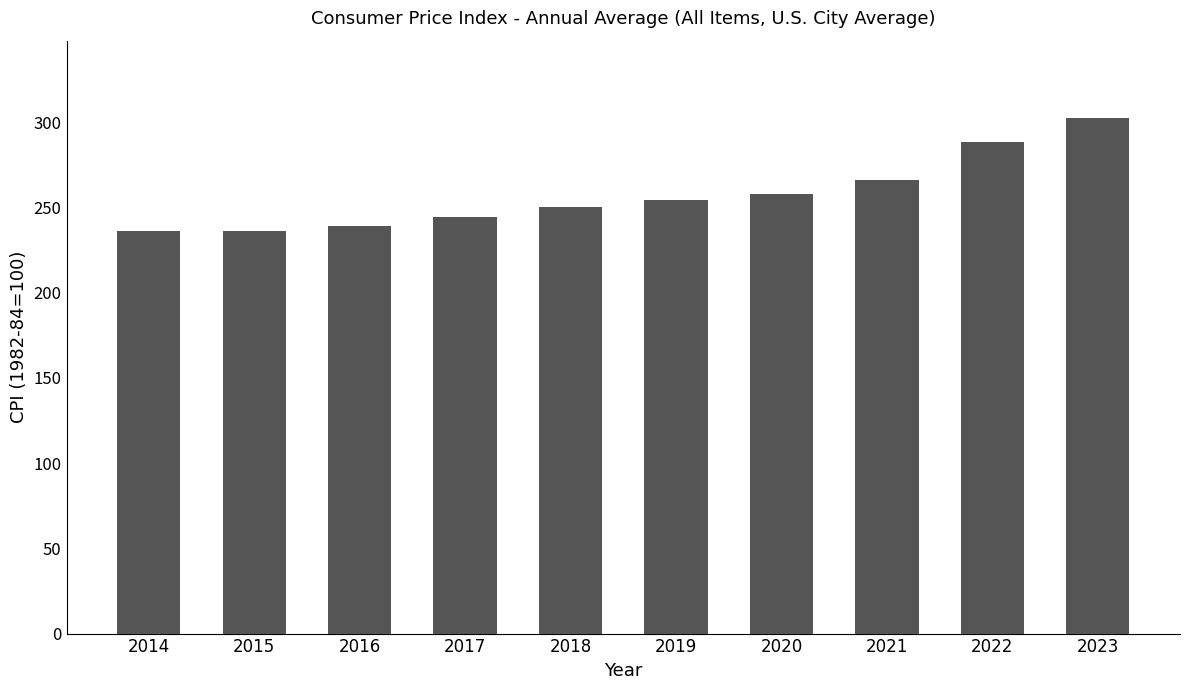

What is the greatest value displayed?

302.4